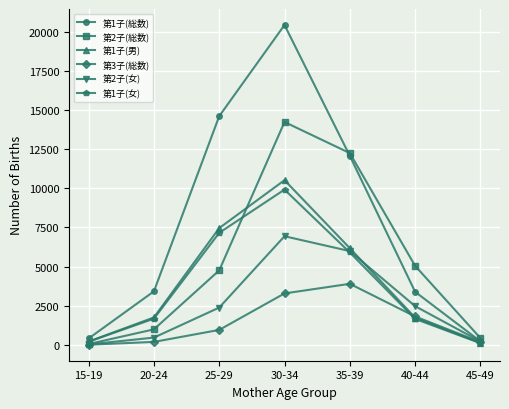

What is the greatest value displayed?

20438